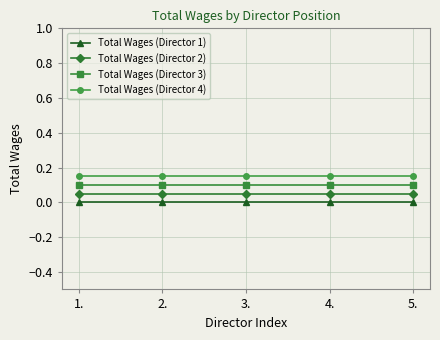

The value of Total Wages (Director 3) at 5. is 0.1. True or false?

True